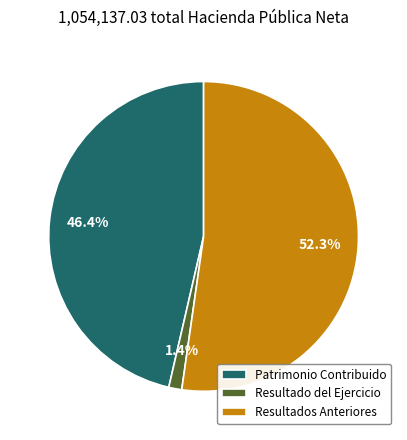

Rank the categories by value from highest to lowest.

Resultados Anteriores, Patrimonio Contribuido, Resultado del Ejercicio